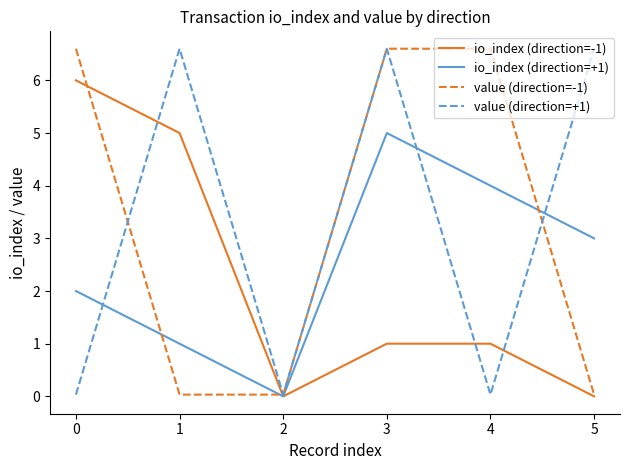

How many values in the value (direction=+1) series are below 6?

3